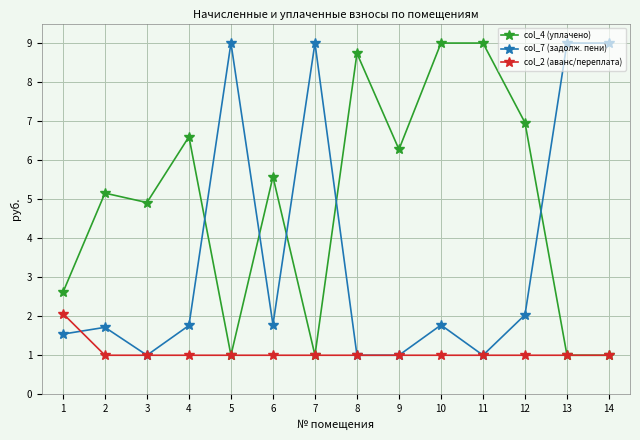

Where is the first local maximum for col_4 (уплачено)?

2